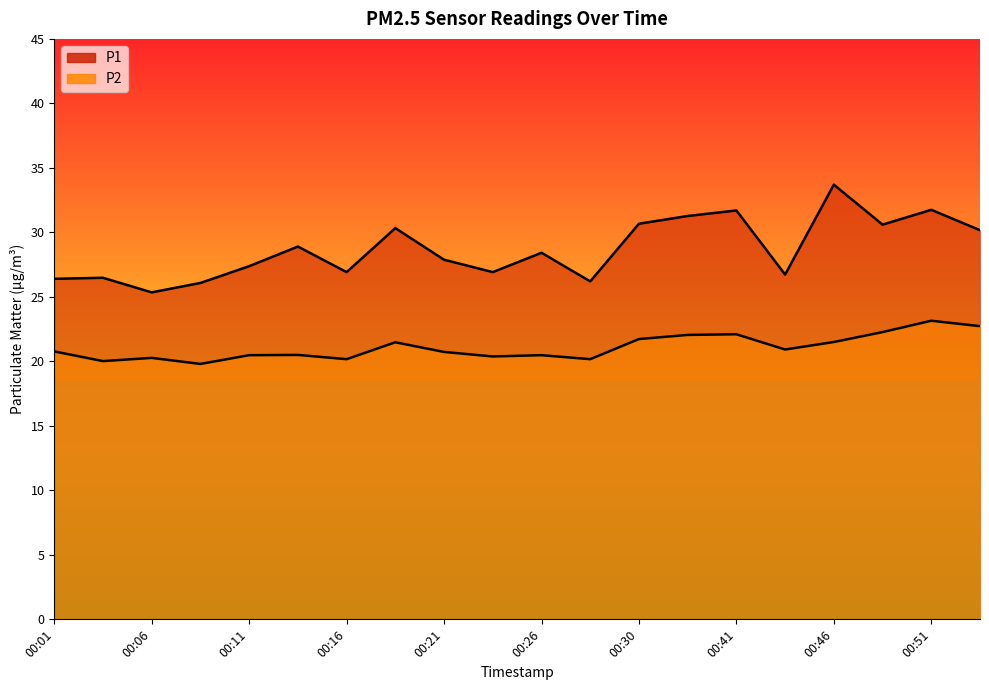

What is the difference between the second highest and second lowest values in the P1 series?

5.7